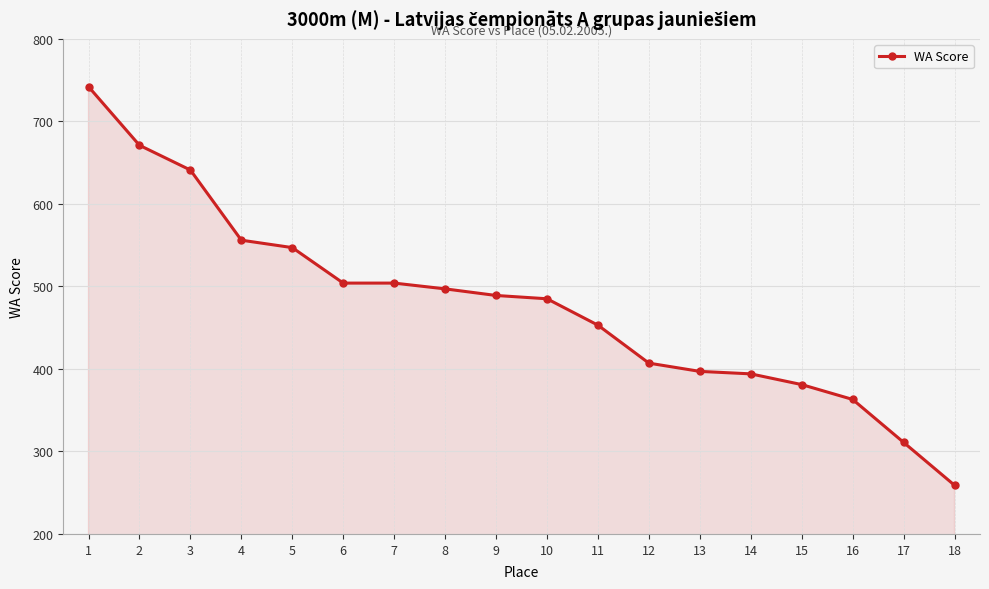

The value at 16 is 139. True or false?

False